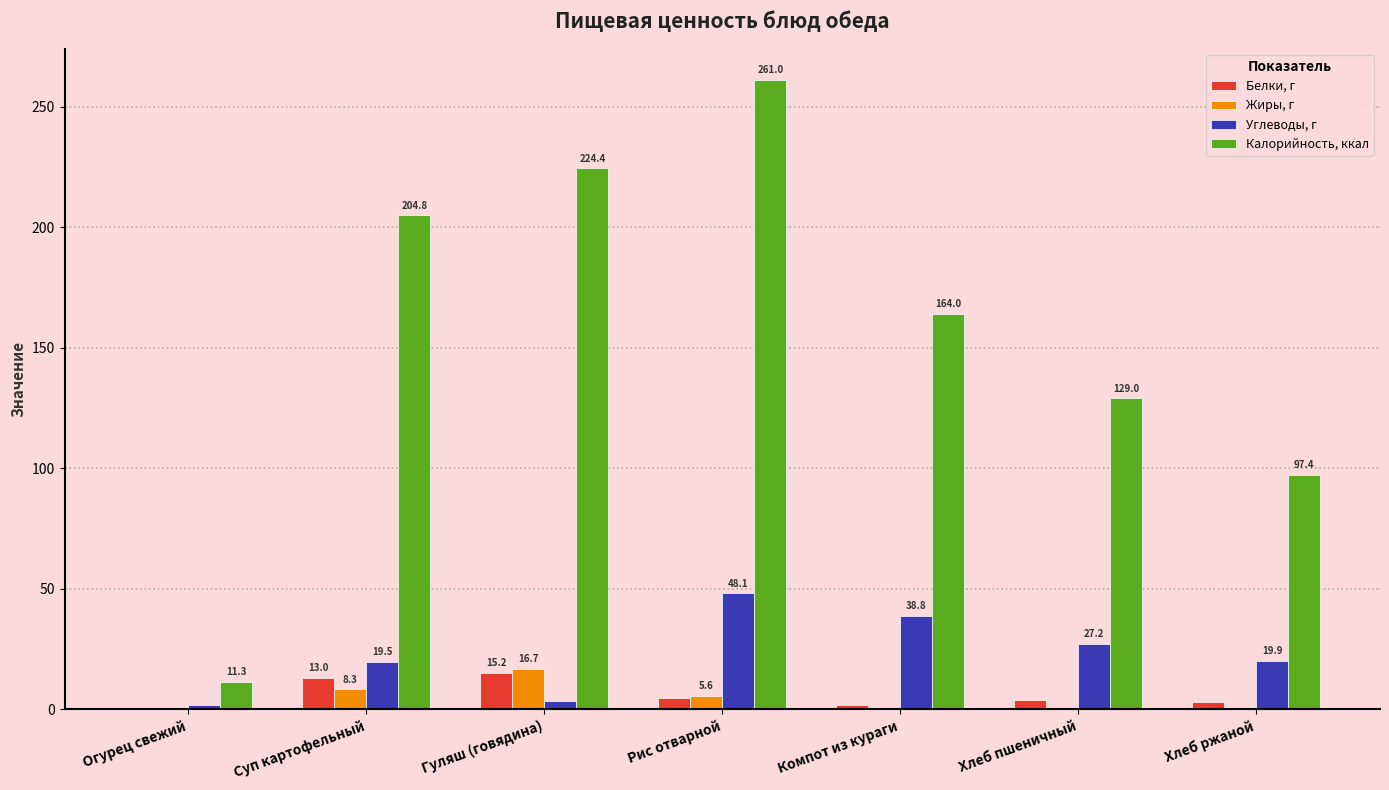

Where is Калорийность, ккал nearest to the value 136?

Хлеб пшеничный